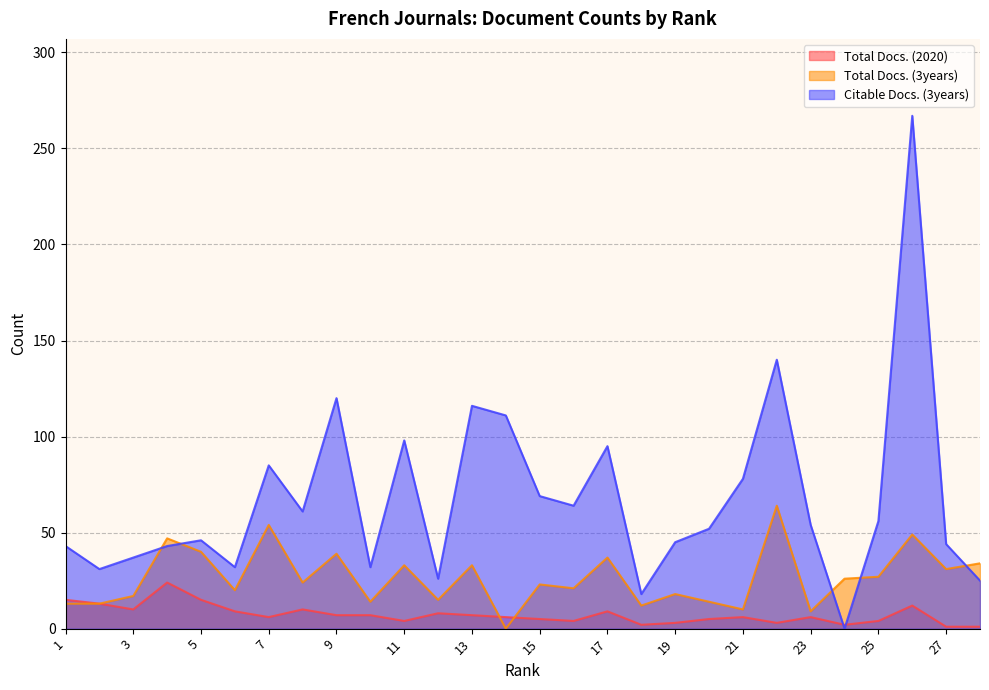

Reading left to right, list all the values displayed in this chart.

Total Docs. (2020): 15	13	10	24	15	9	6	10	7	7	4	8	7	6	5	4	9	2	3	5	6	3	6	2	4	12	1	1
Total Docs. (3years): 13	13	17	47	40	20	54	24	39	14	33	15	33	0	23	21	37	12	18	14	10	64	9	26	27	49	31	34
Citable Docs. (3years): 43	31	37	43	46	32	85	61	120	32	98	26	116	111	69	64	95	18	45	52	78	140	54	0	56	267	44	25